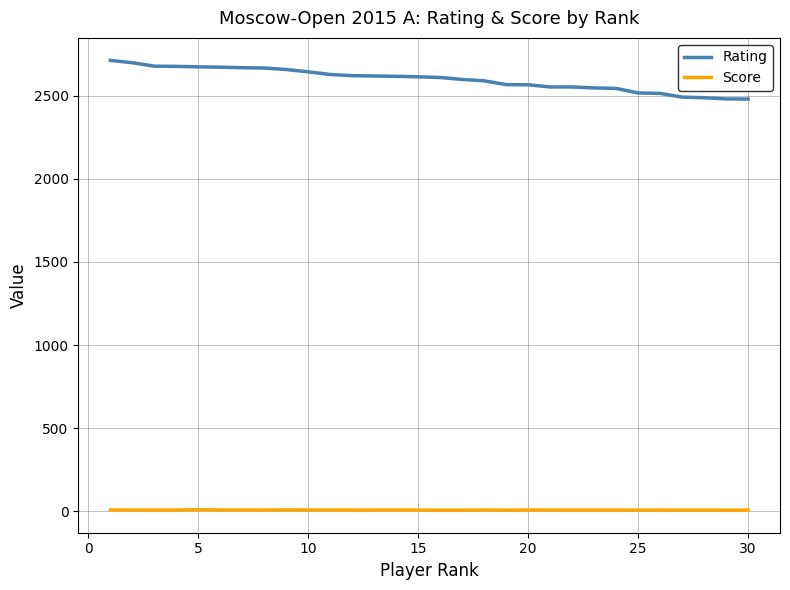

List the series in order of their overall mean, lowest first.

Score, Rating